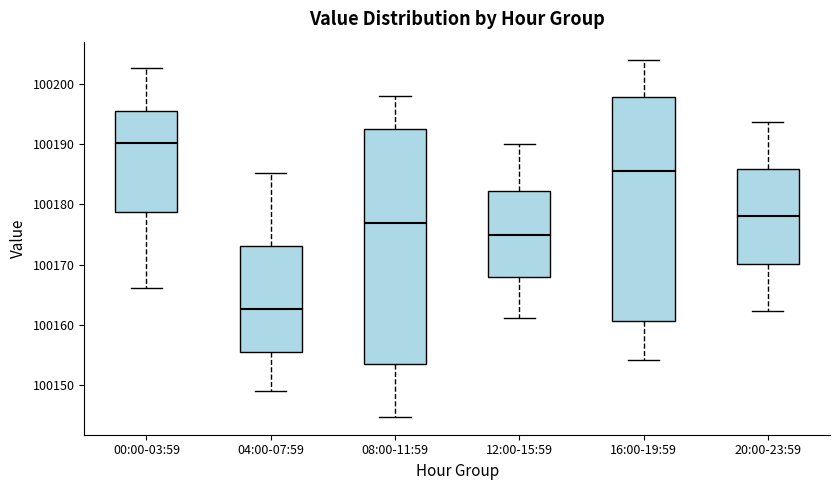

Which box is the tallest, from its lower edge to its upper edge?

08:00-11:59